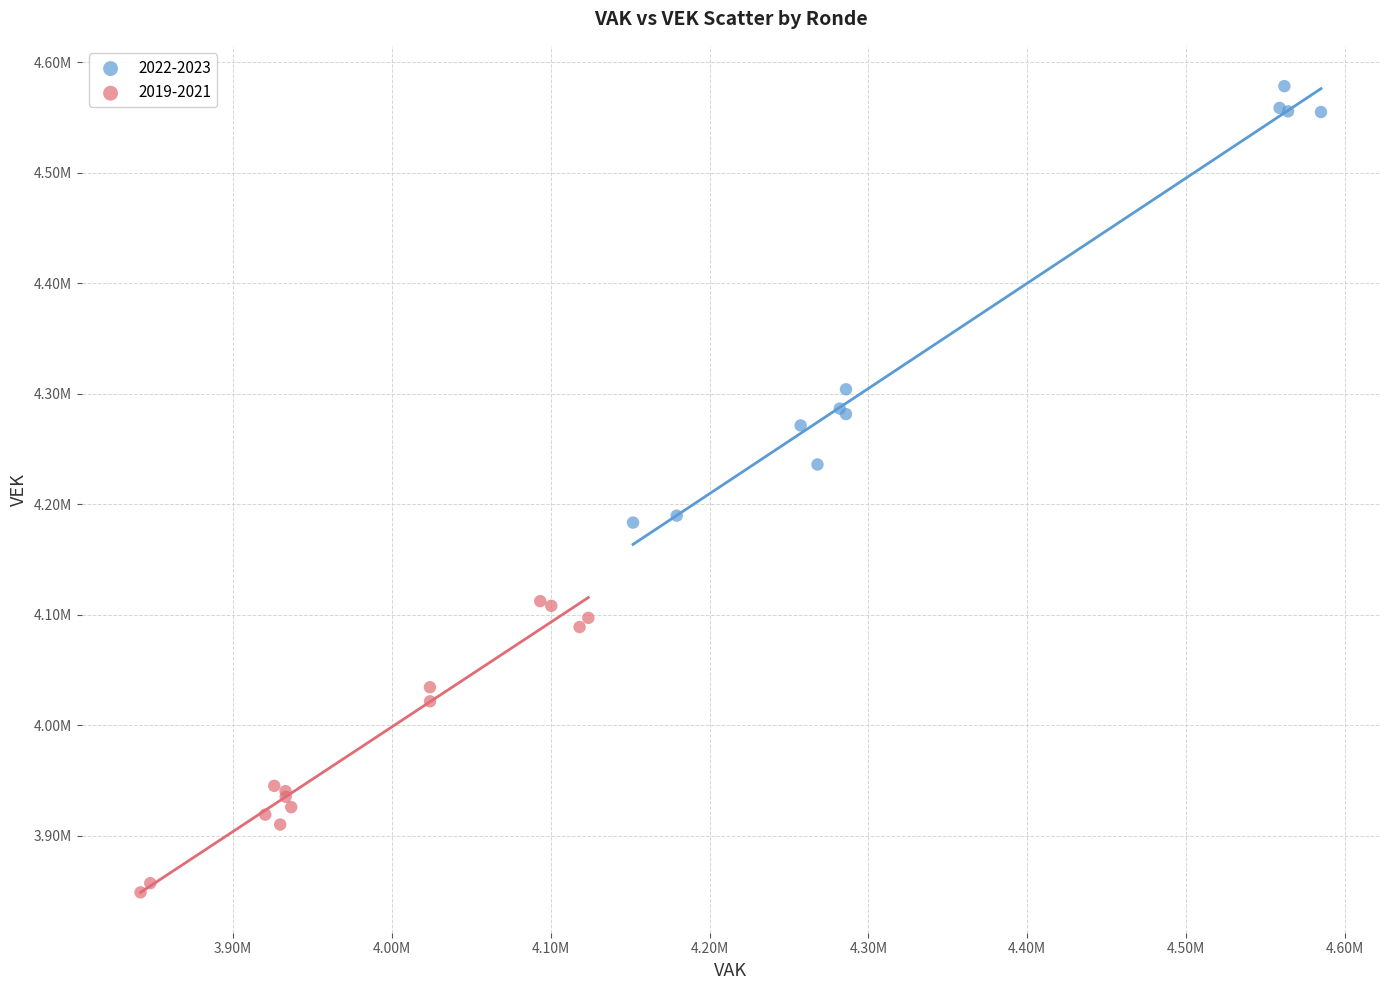

Which series reaches the maximum Y coordinate?

2022-2023